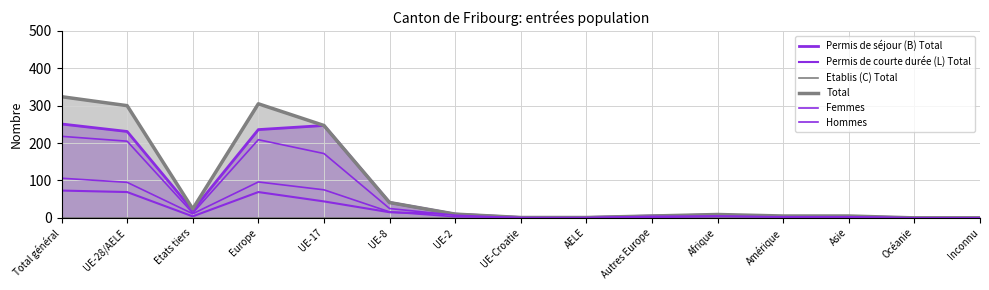

Which series has the widest spread of values?

Total